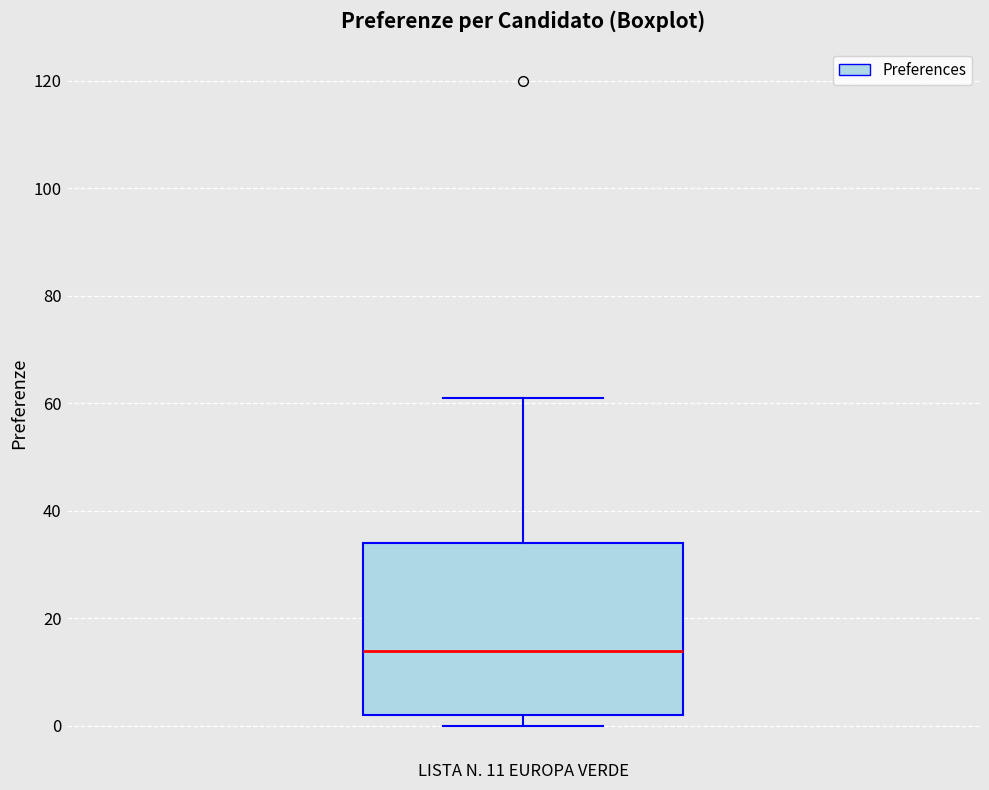

Where is the lower edge of the box for LISTA N. 11 EUROPA VERDE on the y-axis? The values are not printed on the chart, so give them approximately, as read against the axis.

2